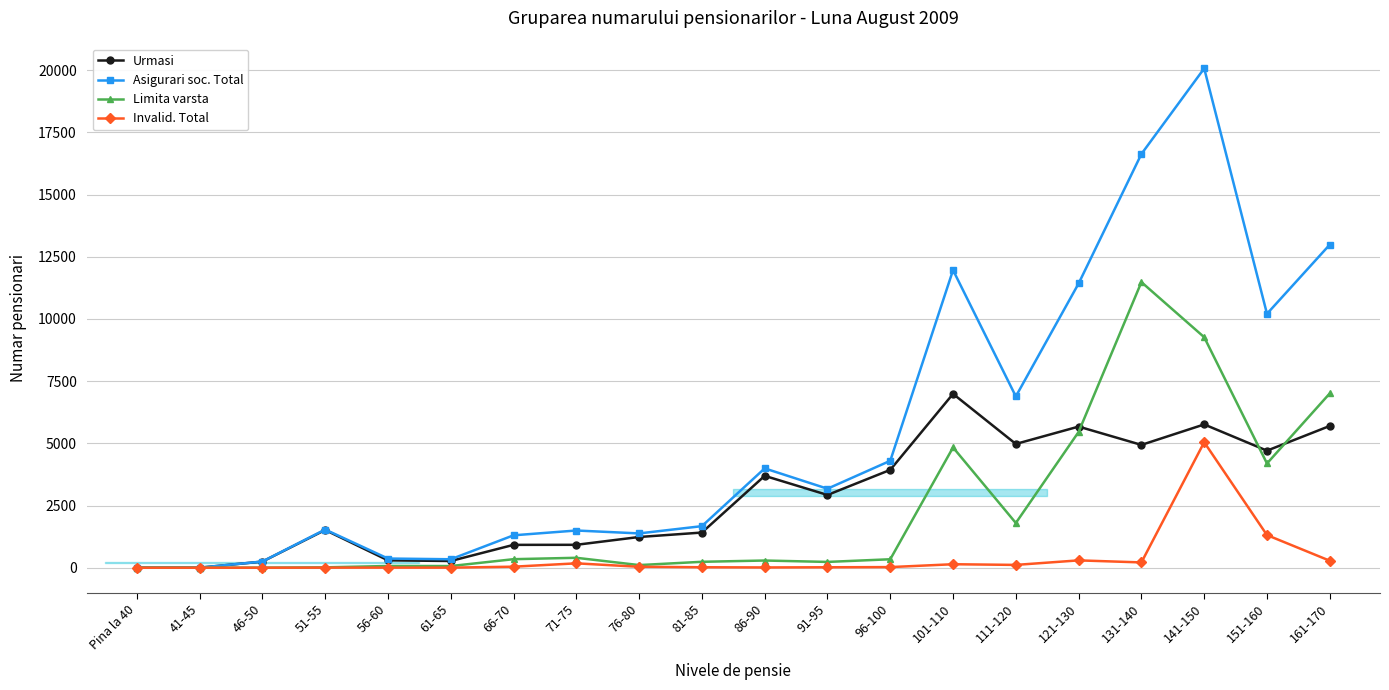

How many values in the Asigurari soc. Total series exceed 3176?

9